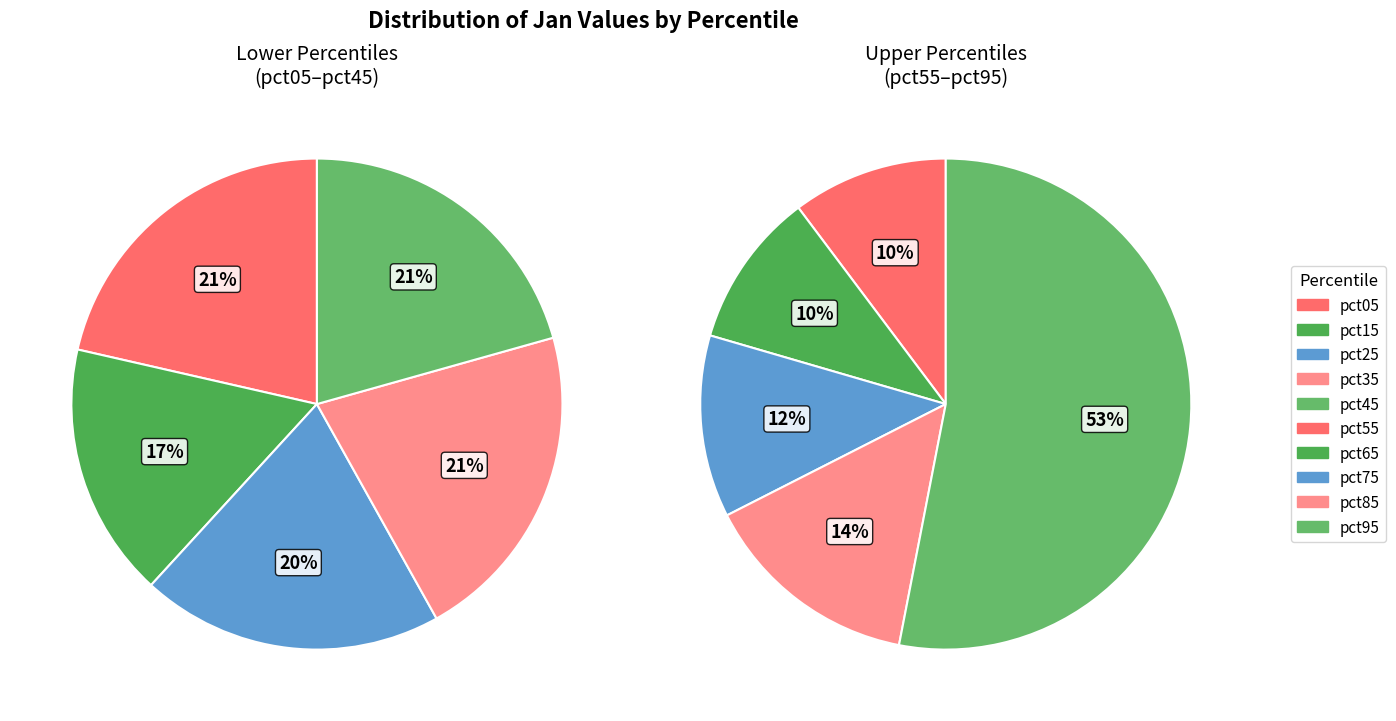

How many slices are in this pie chart?

10